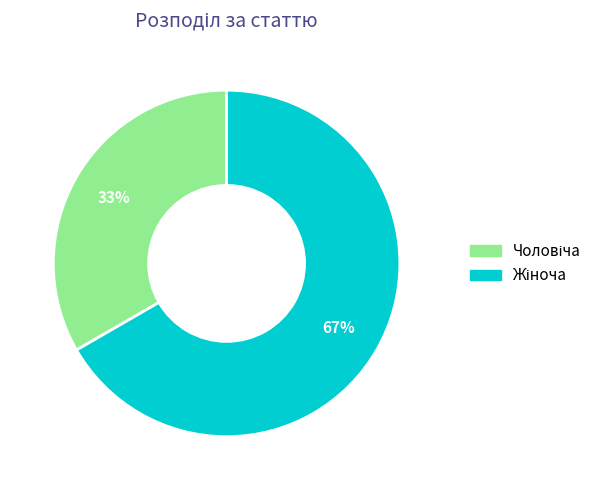

Is there any slice that represents more than half of the pie?

Yes